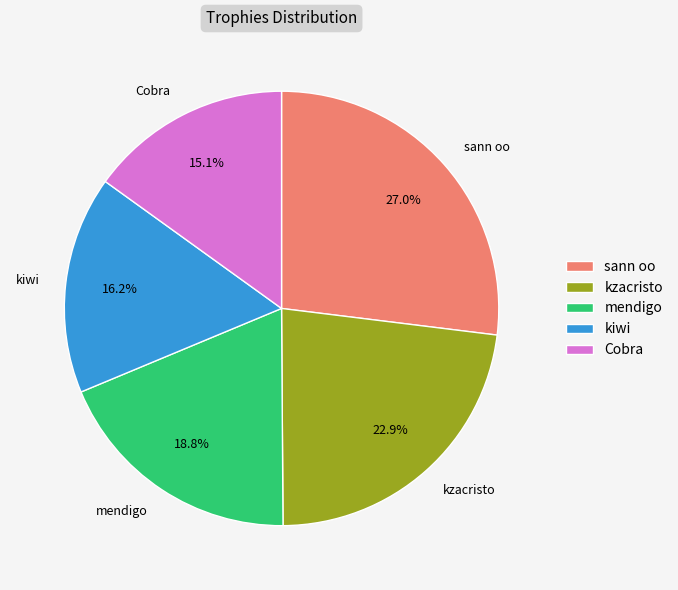

Rank the categories by value from lowest to highest.

Cobra, kiwi, mendigo, kzacristo, sann oo